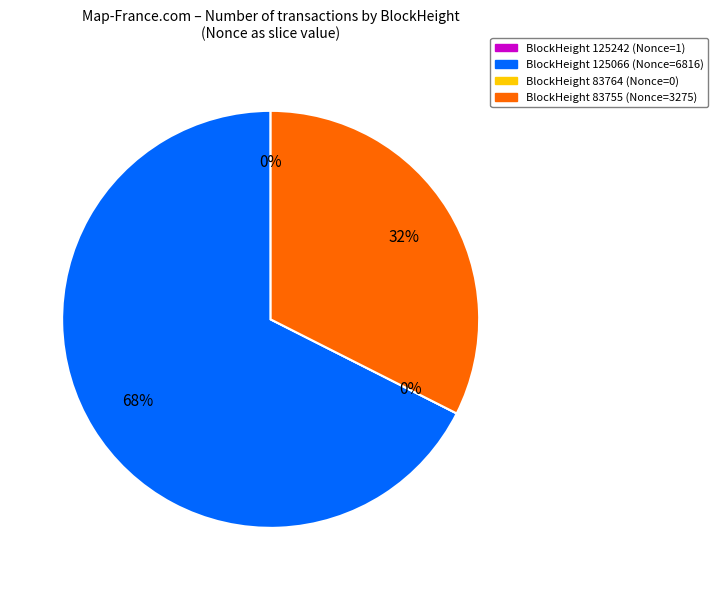

Combined, do 83764 and 125242 account for over 50%?

No